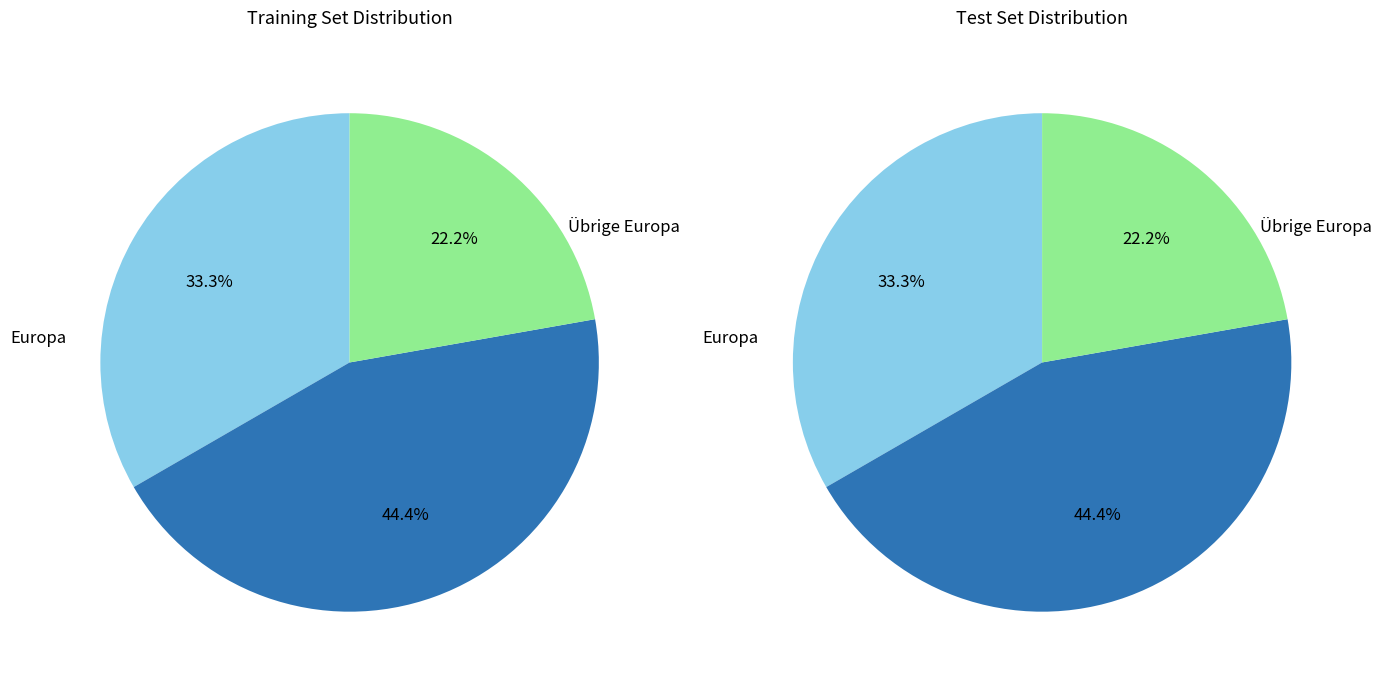

True or false: Übrige Europa accounts for 12% of the total.

False